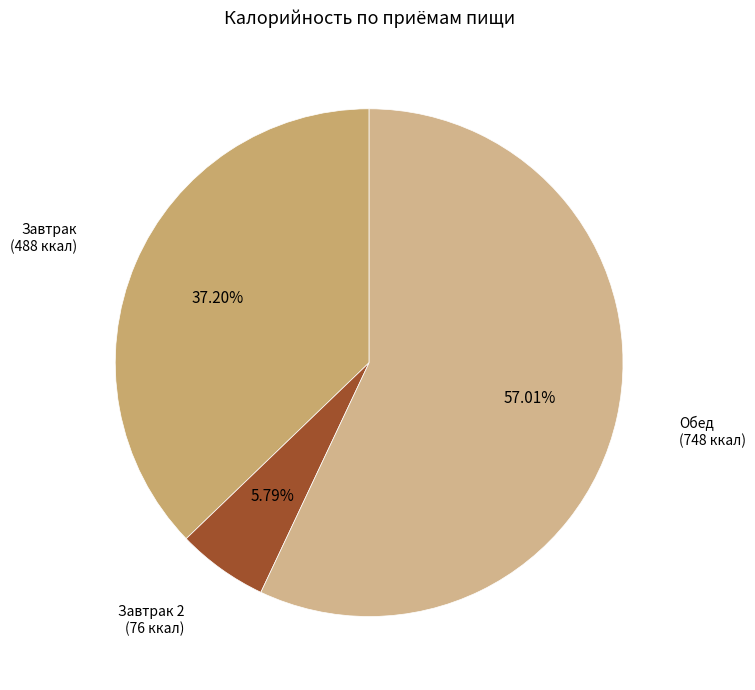

How many slices are in this pie chart?

3